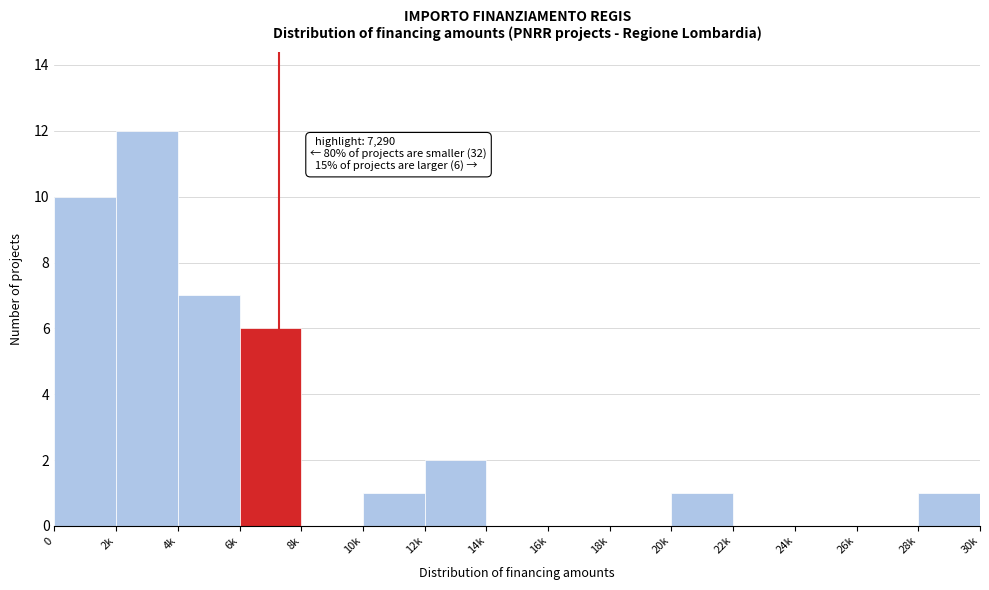

Reading left to right, list all the values displayed in this chart.

0=10	2k=12	4k=7	6k=6	8k=0	10k=1	12k=2	14k=0	16k=0	18k=0	20k=1	22k=0	24k=0	26k=0	28k=1